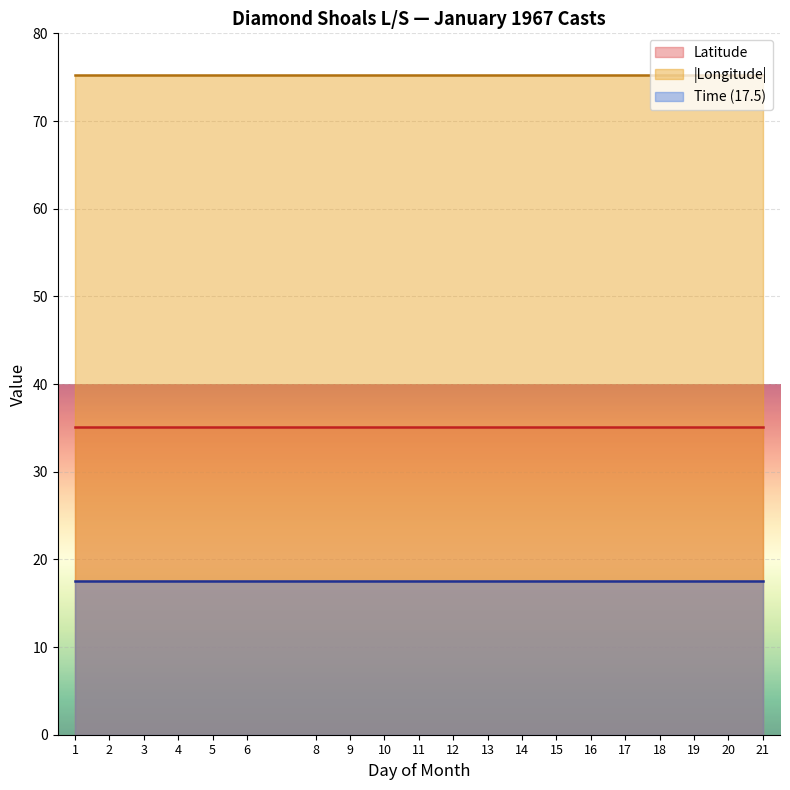

True or false: Longitude and Latitude cross at least once.

False